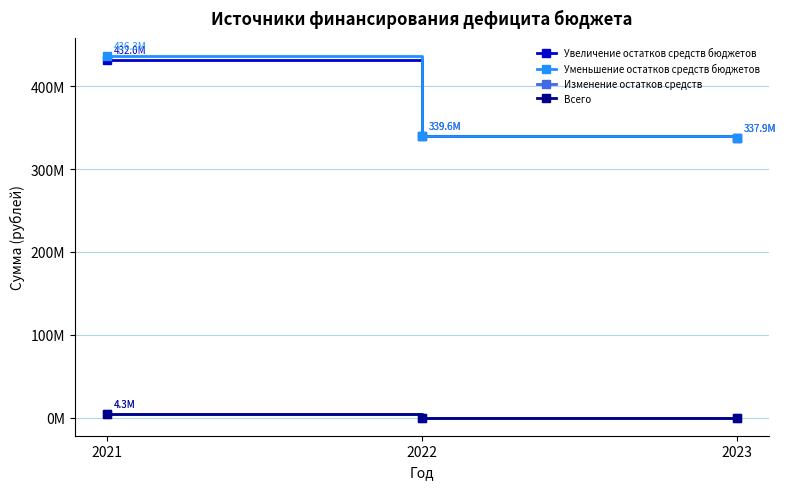

What is the spread (max minus min) of values at 2022?

339583712.7